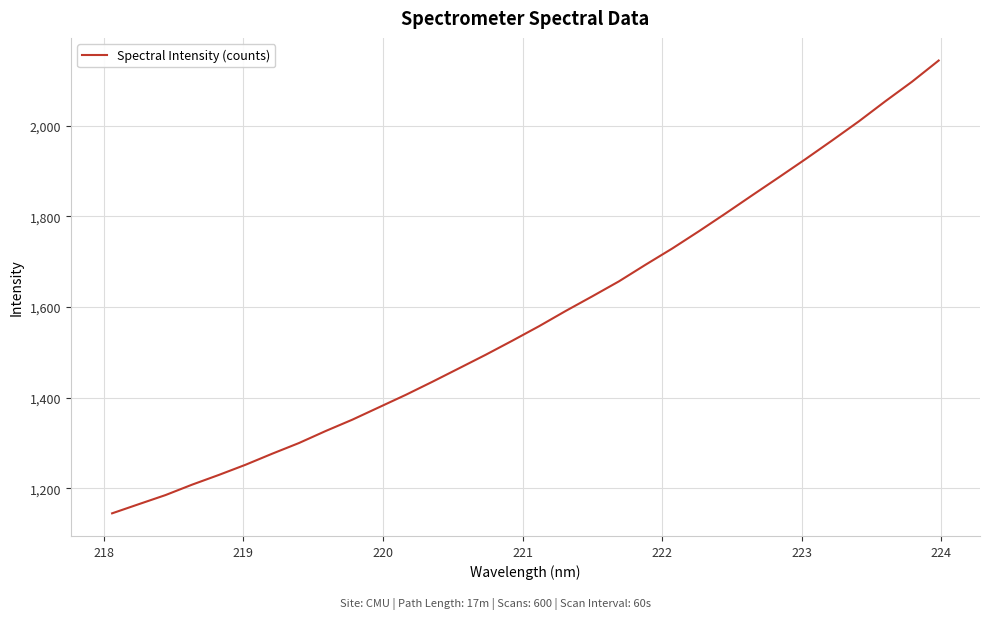

What is the maximum value shown in the chart?

2144.3